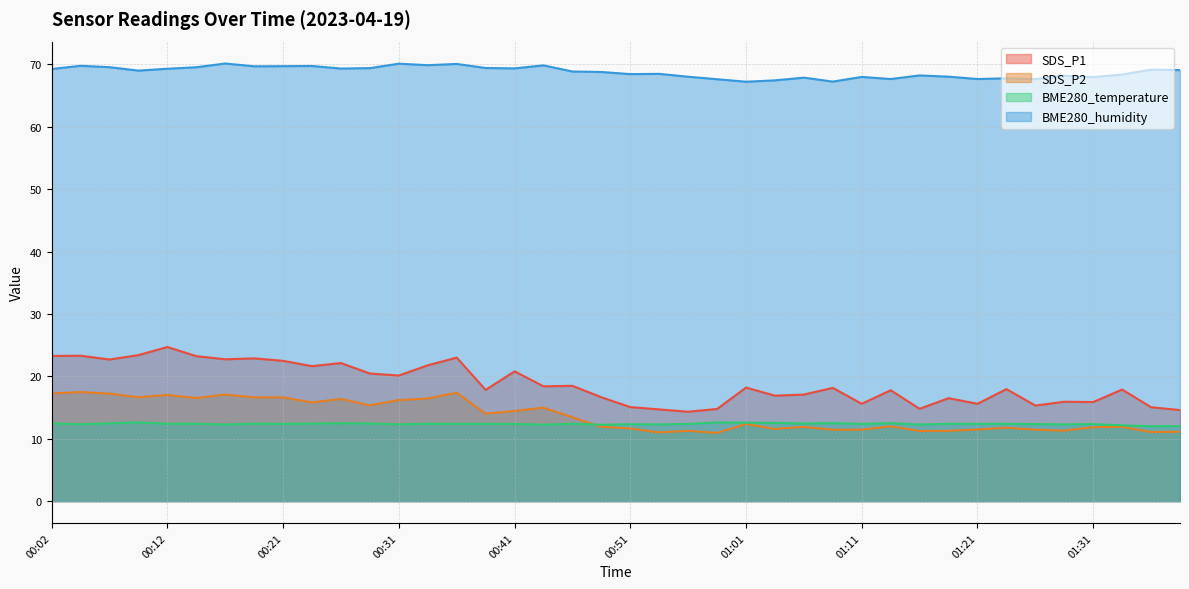

Does the chart display data point markers on the line(s)?

No